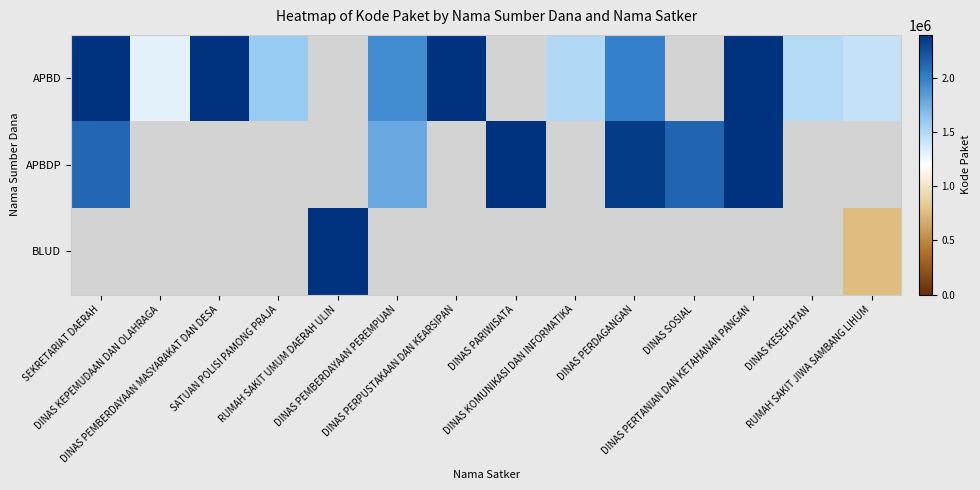

The value of APBDP at DINAS PERTANIAN DAN KETAHANAN PANGAN is 3195728.0. True or false?

True